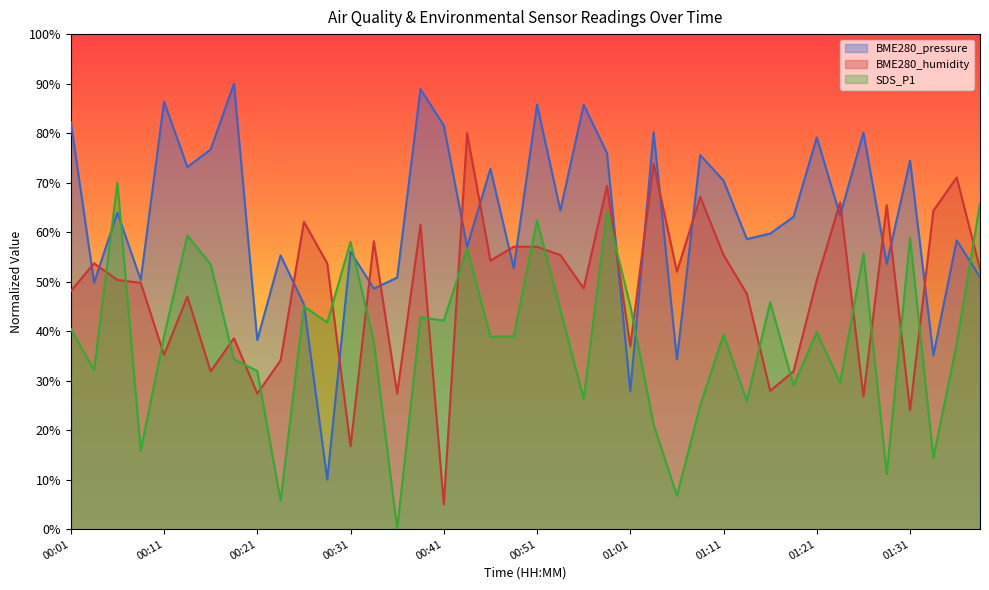

Reading left to right, what are all the values shown in this chart?

BME280_pressure: 00:01=82.3	00:04=49.8	00:06=63.9	00:09=50.3	00:11=86.4	00:14=73.2	00:16=76.7	00:19=90.0	00:21=38.2	00:24=55.3	00:26=45.4	00:28=10.0	00:31=56.0	00:33=48.6	00:36=50.8	00:38=88.9	00:41=81.5	00:43=57.0	00:46=72.8	00:48=52.7	00:51=85.8	00:53=64.4	00:56=85.7	00:58=76.0	01:01=27.9	01:03=80.2	01:06=34.3	01:08=75.6	01:11=70.4	01:13=58.6	01:16=59.7	01:18=63.1	01:21=79.1	01:23=63.3	01:26=80.1	01:28=53.6	01:31=74.5	01:33=35.1	01:35=58.3	01:38=51.0
BME280_humidity: 00:01=48.1	00:04=53.7	00:06=50.3	00:09=49.8	00:11=35.2	00:14=47.0	00:16=31.9	00:19=38.6	00:21=27.4	00:24=34.1	00:26=62.1	00:28=53.7	00:31=16.8	00:33=58.2	00:36=27.4	00:38=61.5	00:41=5.0	00:43=80.0	00:46=54.3	00:48=57.1	00:51=57.1	00:53=55.4	00:56=48.7	00:58=69.4	01:01=36.9	01:03=73.8	01:06=52.0	01:08=67.1	01:11=55.4	01:13=47.5	01:16=27.9	01:18=31.9	01:21=50.3	01:23=66.0	01:26=26.8	01:28=65.4	01:31=24.0	01:33=64.3	01:35=71.0	01:38=52.6
SDS_P1: 00:01=40.5	00:04=32.1	00:06=70.0	00:09=15.9	00:11=38.9	00:14=59.3	00:16=53.5	00:19=34.3	00:21=32.0	00:24=5.7	00:26=45.0	00:28=41.8	00:31=58.0	00:33=37.8	00:36=0.0	00:38=42.8	00:41=42.1	00:43=56.7	00:46=38.9	00:48=38.9	00:51=62.4	00:53=44.3	00:56=26.3	00:58=64.1	01:01=45.2	01:03=21.1	01:06=6.8	01:08=25.0	01:11=39.3	01:13=25.9	01:16=45.9	01:18=29.1	01:21=39.8	01:23=29.6	01:26=55.7	01:28=11.1	01:31=58.9	01:33=14.4	01:35=37.4	01:38=65.8